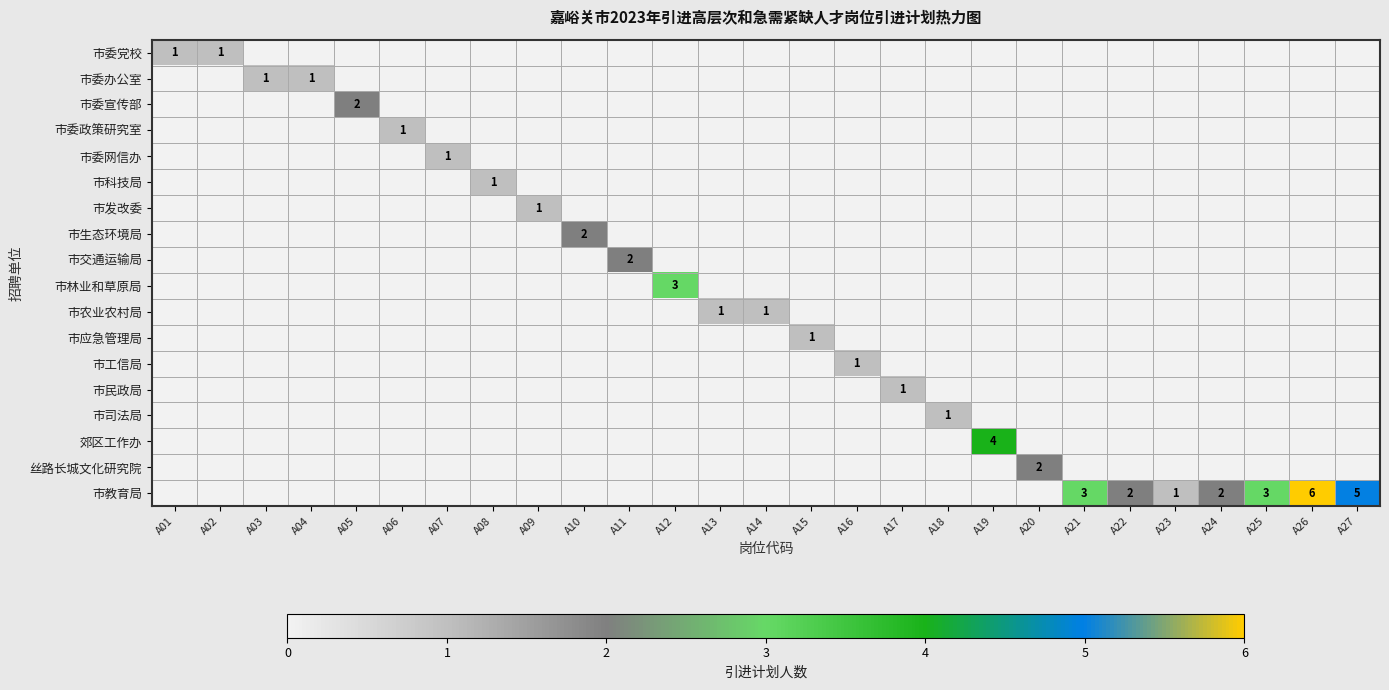

Is the value of 市交通运输局 at A18 greater than the value of 市委网信办 at A13?

No